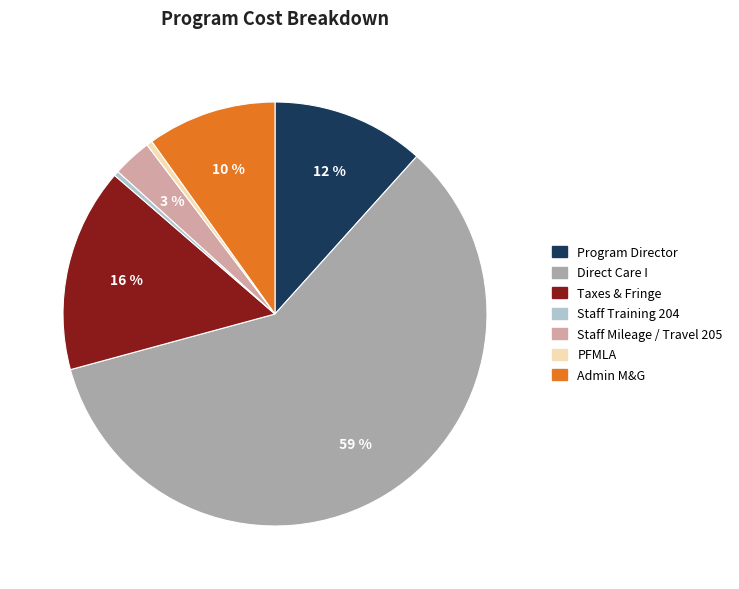

Does Direct Care I account for over 50% of the chart?

Yes